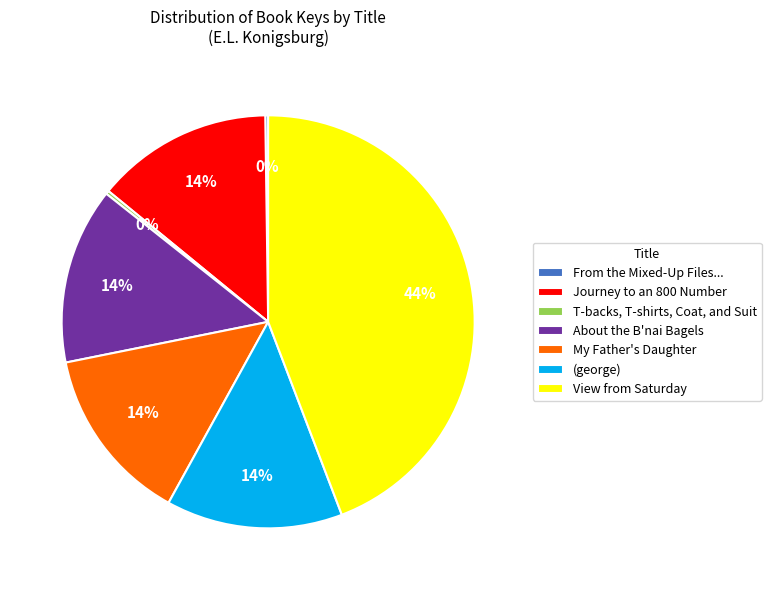

Is there a majority slice in this chart?

No